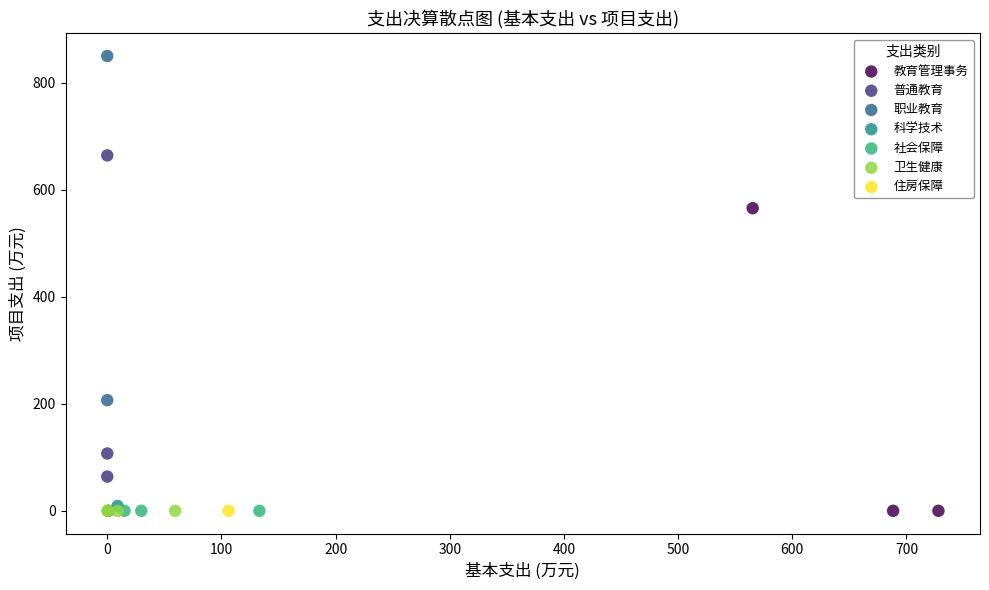

What are all the series names shown in the legend?

教育管理事务, 普通教育, 职业教育, 科学技术, 社会保障, 卫生健康, 住房保障